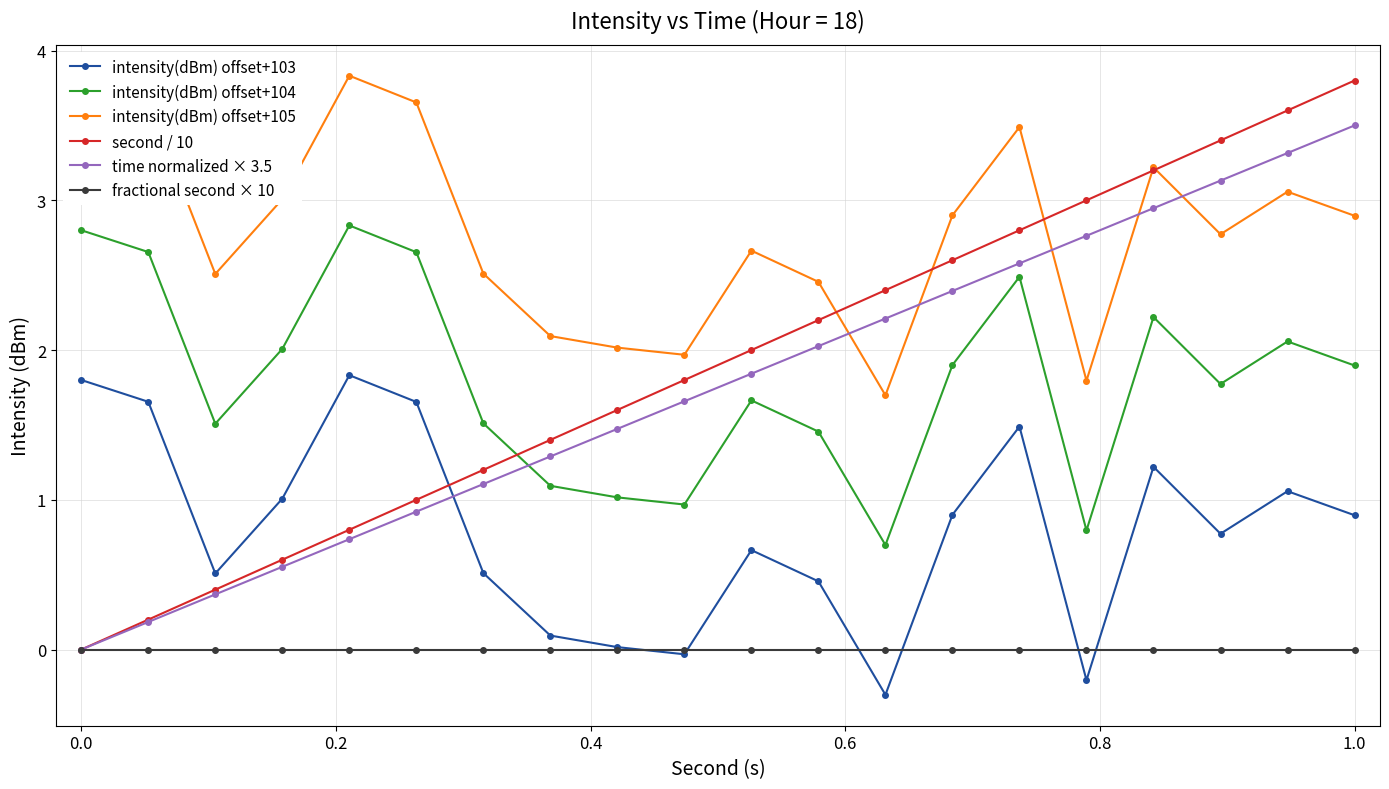

How many values in time normalized × 3.5 are above zero?

19